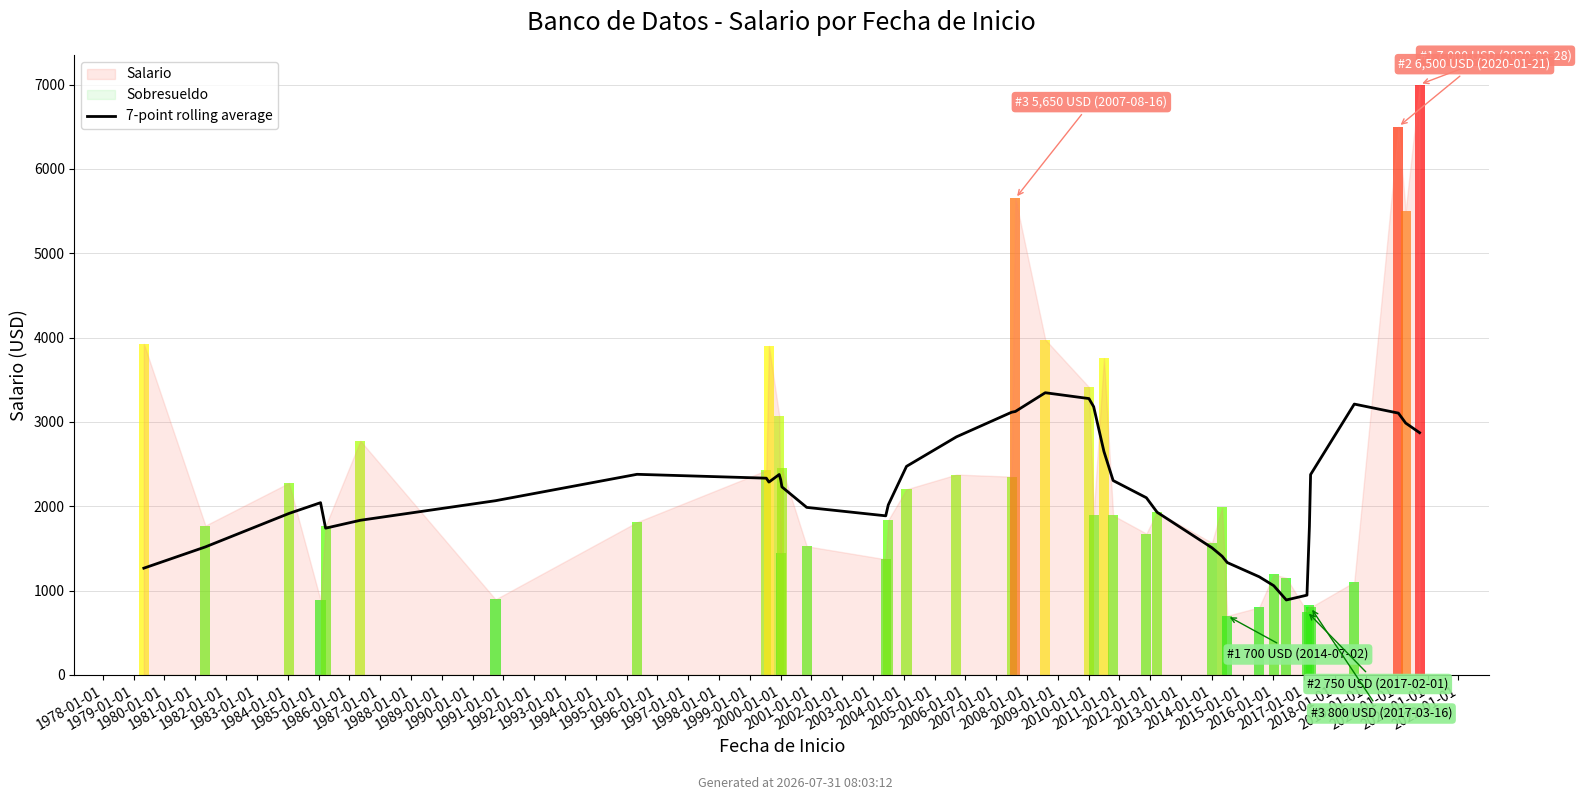

Reading right to left, list all the values displayed in this chart.

2871.4	2985.7	3103.6	3210.7	2375.0	1759.3	945.0	887.9	1057.1	1162.9	1331.4	1406.4	1506.4	1928.6	2100.0	2303.9	2648.1	3179.6	3276.0	3345.3	3123.1	3113.9	2822.1	2472.1	2015.0	1885.7	1985.7	2228.6	2312.9	2375.7	2285.7	2332.1	2377.9	2065.0	1832.9	1739.3	2041.4	1913.6	1517.1	1265.0